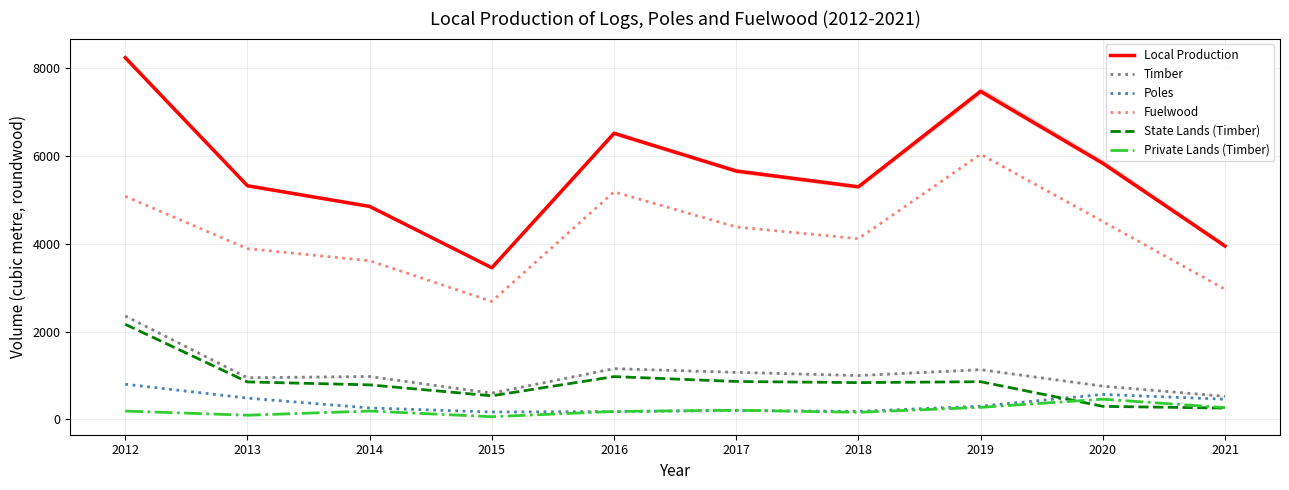

What is the value of the Poles point at the 4th from the left?

168